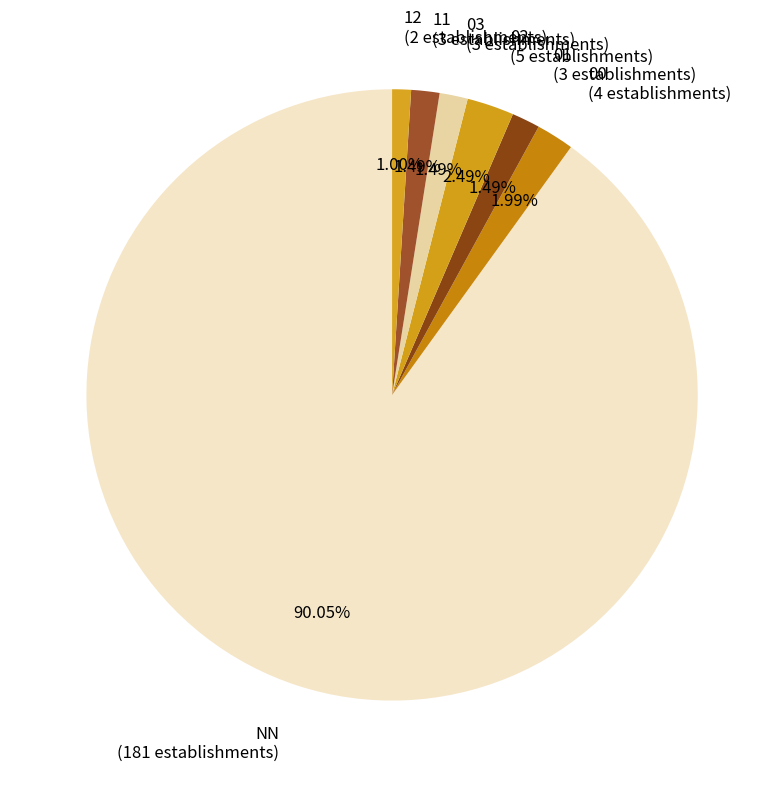

Which has a higher value, NN or 02?

NN